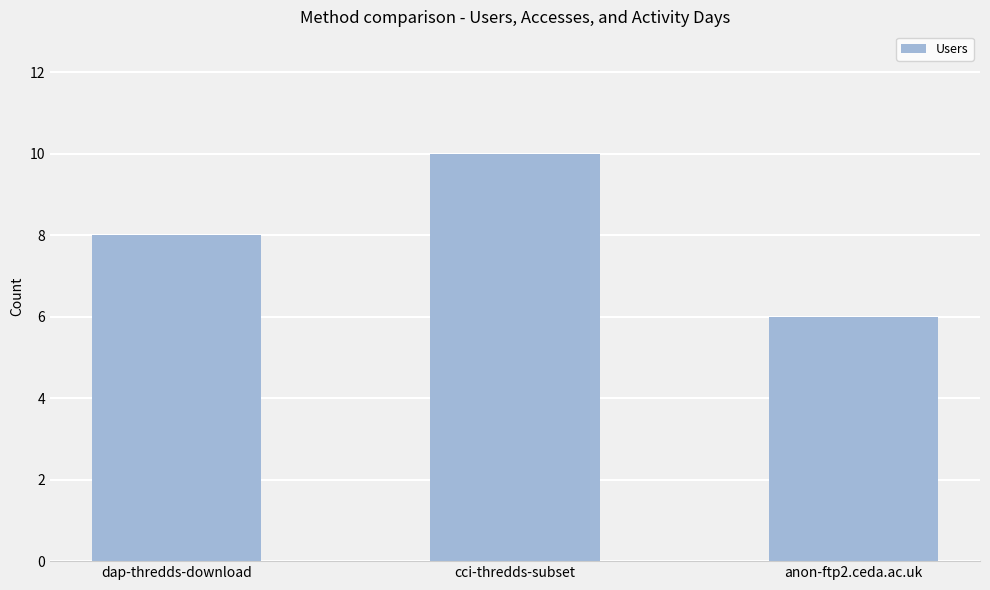

How many bars are there in total?

3